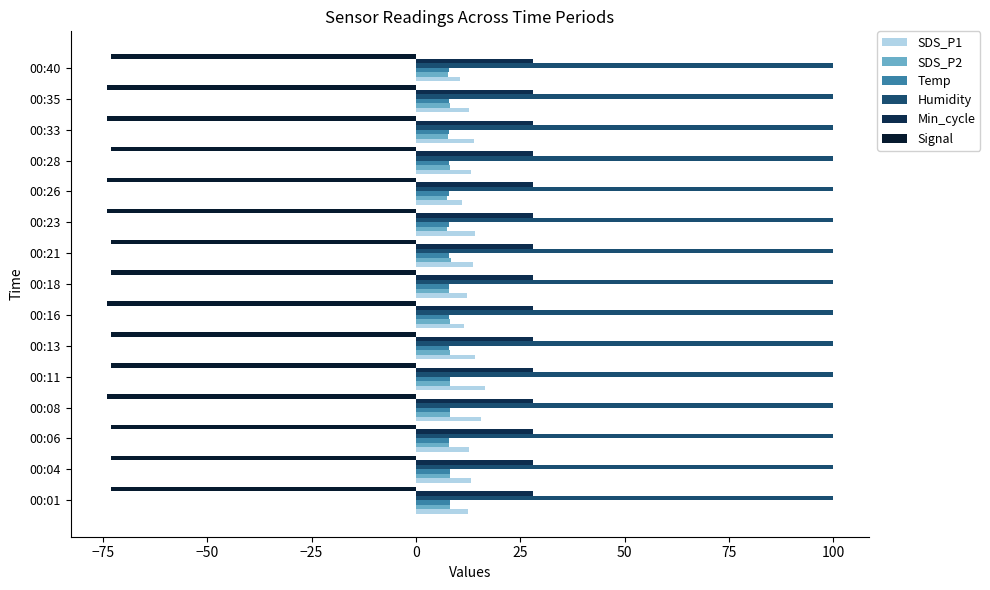

What is the maximum value shown in the chart?

99.9